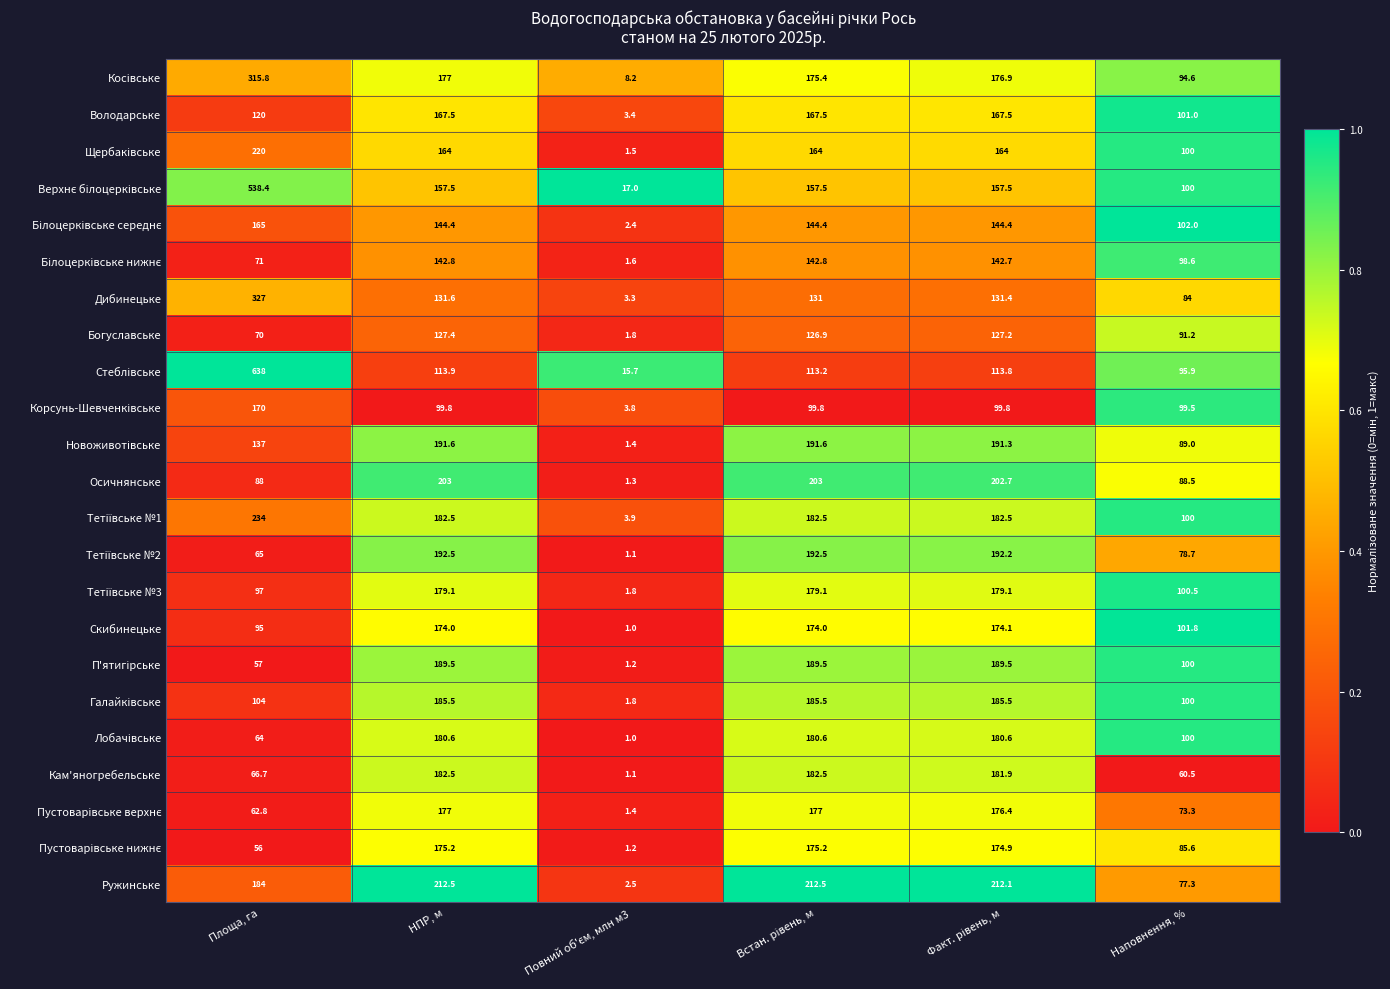

What is the sum of all Володарське values?

726.9